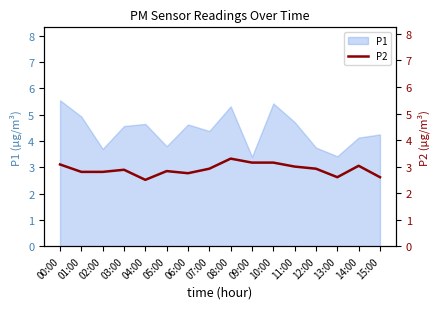

Where does the P1 series first go above 4?

00:00